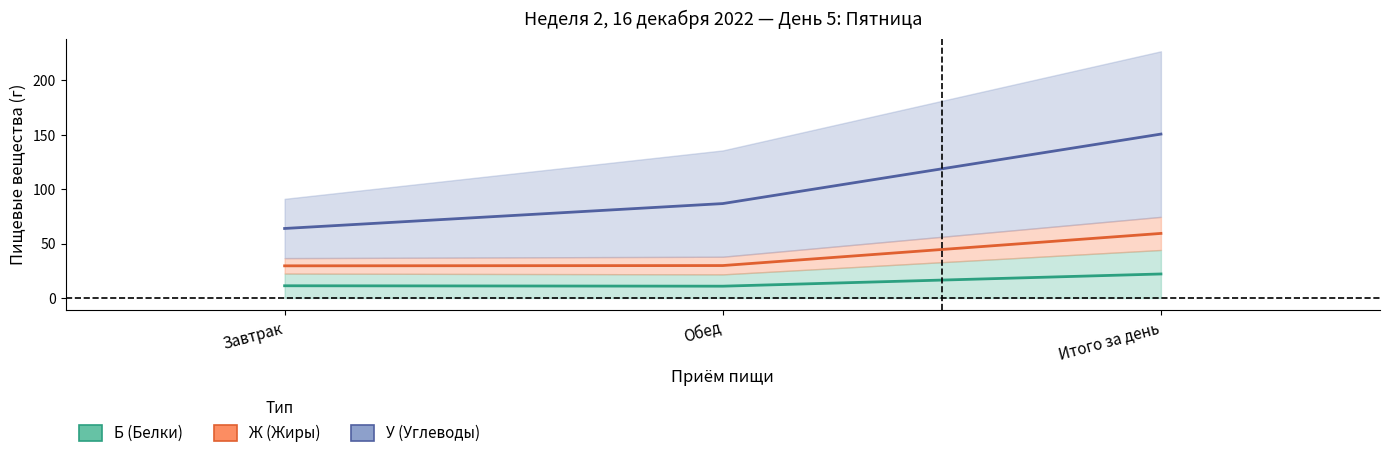

Is it true that Б (Белки) equals 10.8 at Обед?

True